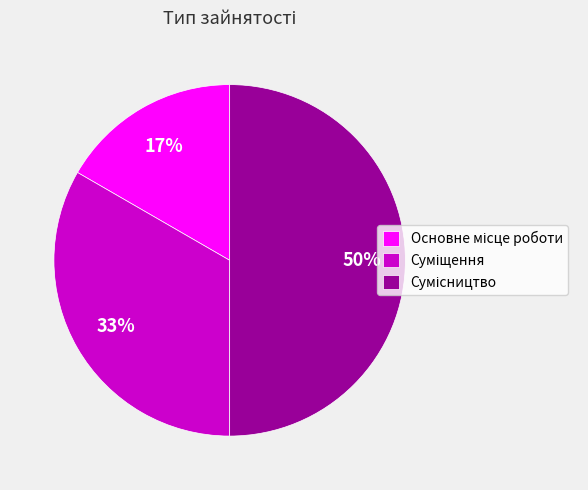

To the nearest percent, what is the difference between the largest and smallest slice percentages?

33%